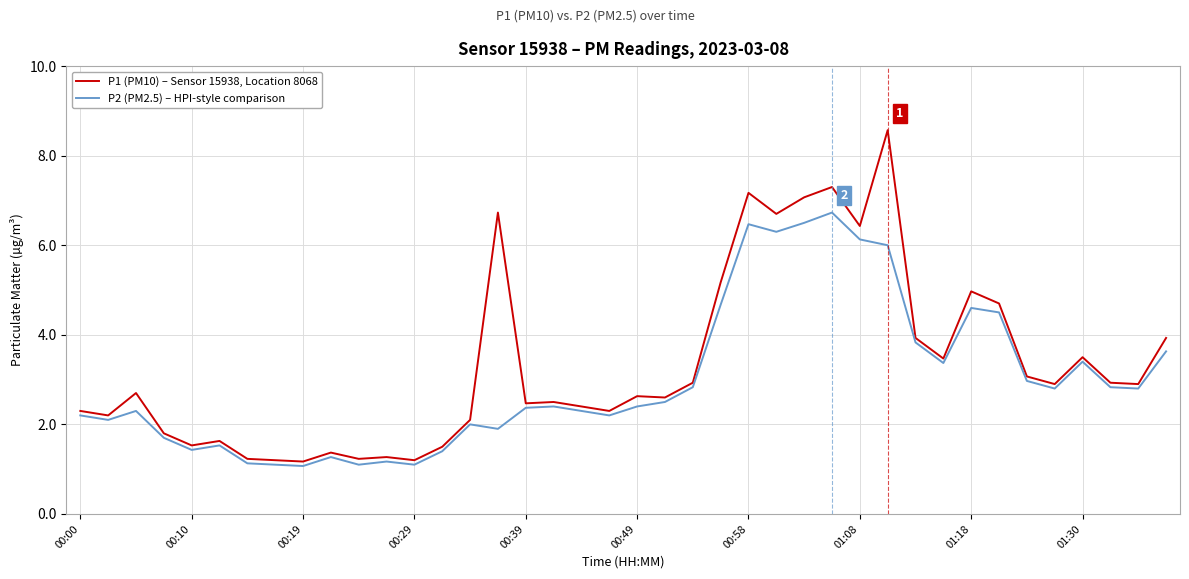

Rank the series by their average value, from highest to lowest.

P1 (PM10) – Sensor 15938, Location 8068, P2 (PM2.5) – HPI-style comparison